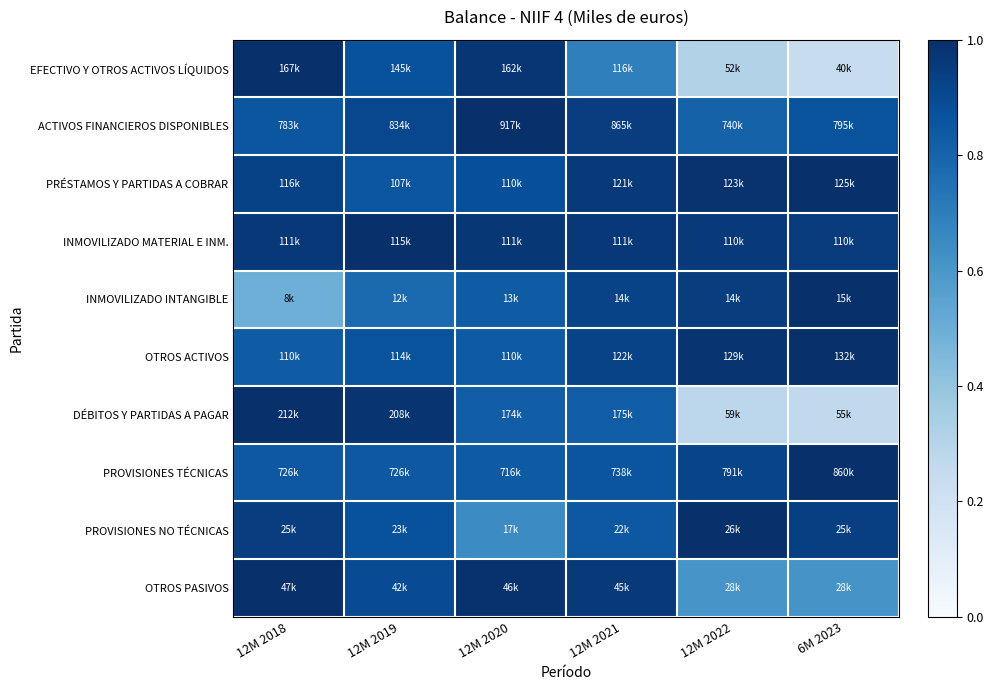

At how many categories does at least one series exceed 0?

6